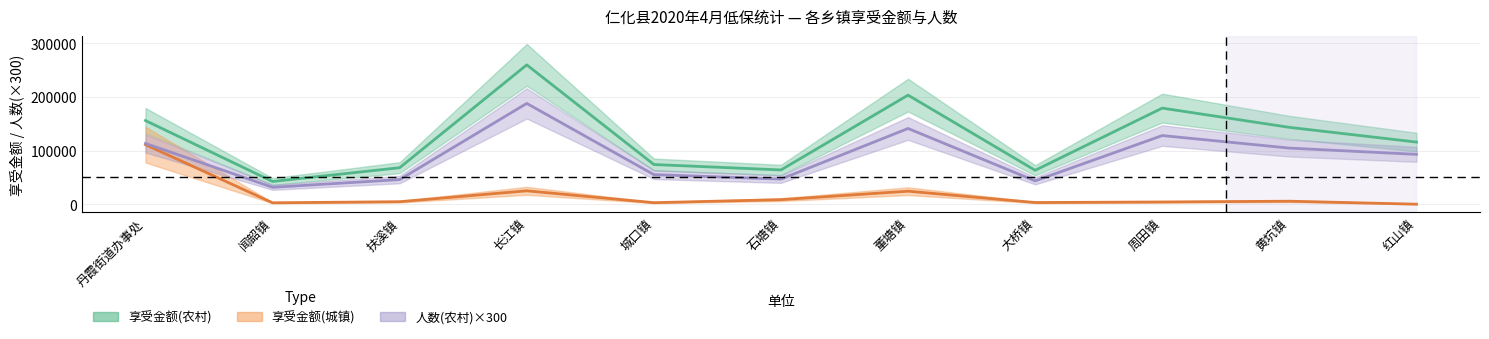

True or false: 享受金额(城镇) and 人数(农村) cross at least once.

False